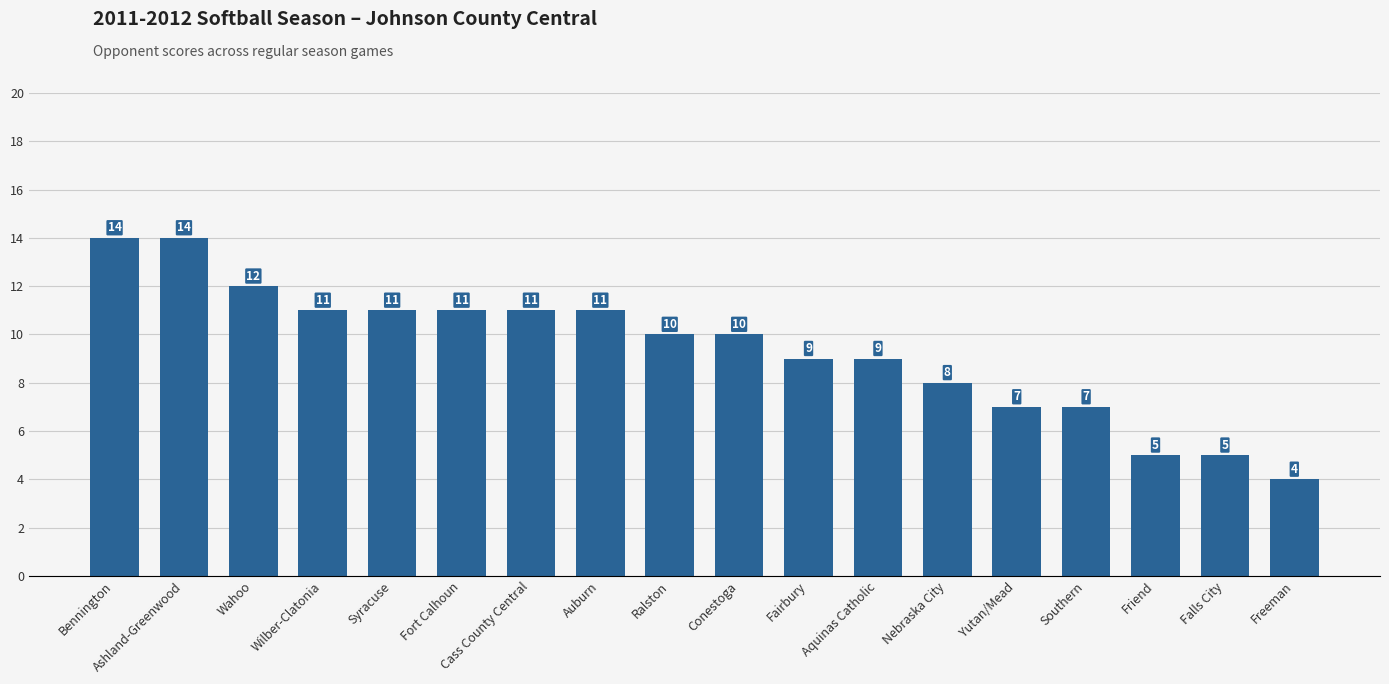

What is the sum of all values?

169